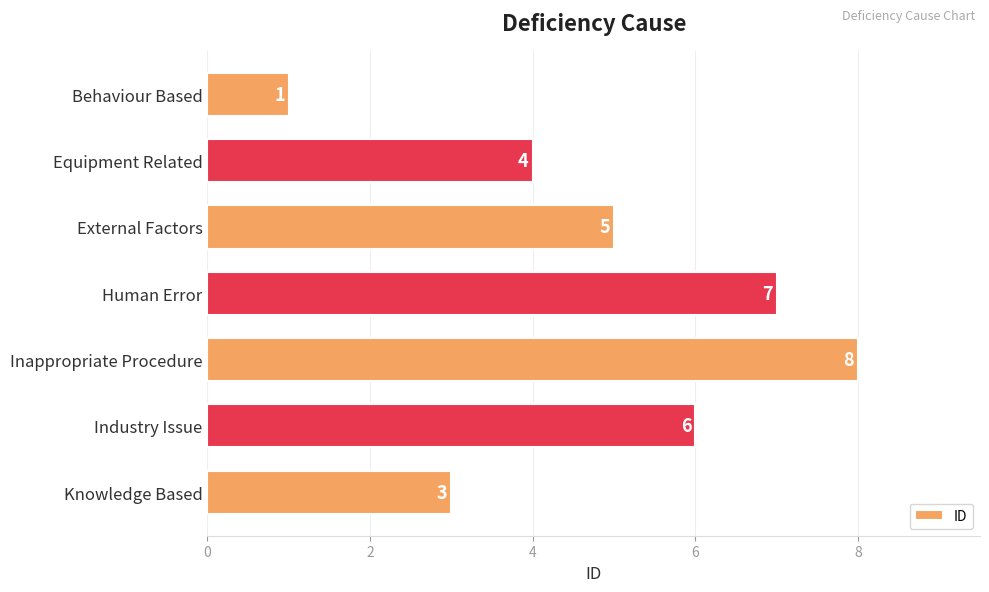

What is the change in value from Equipment Related to External Factors?

+1